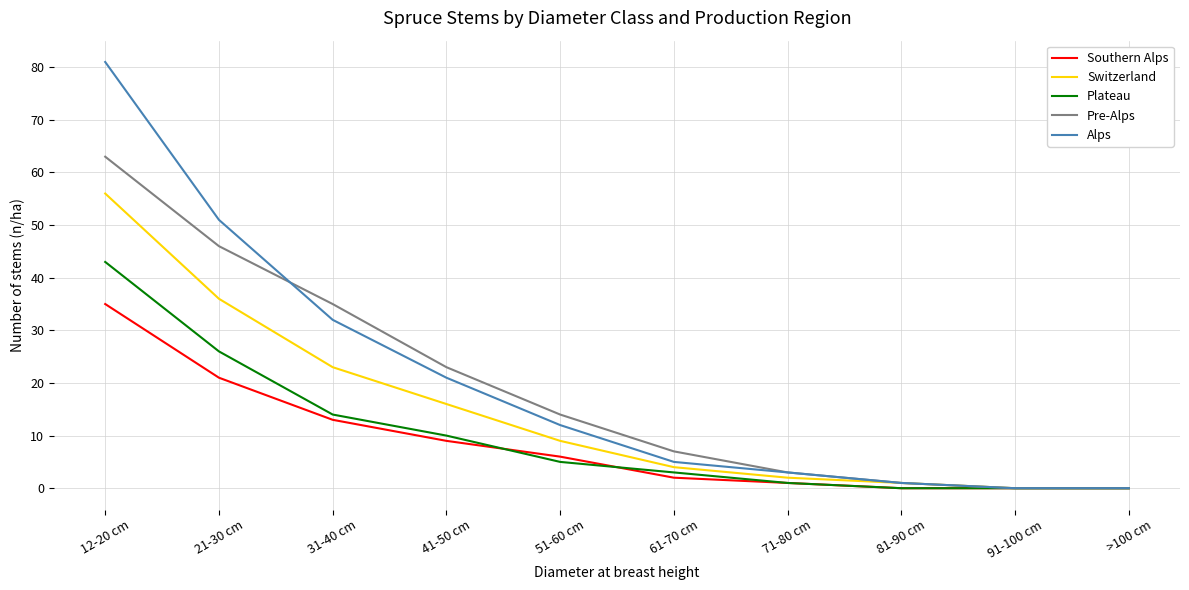

Is the value of Switzerland at >100 cm greater than the value of Southern Alps at 21-30 cm?

No